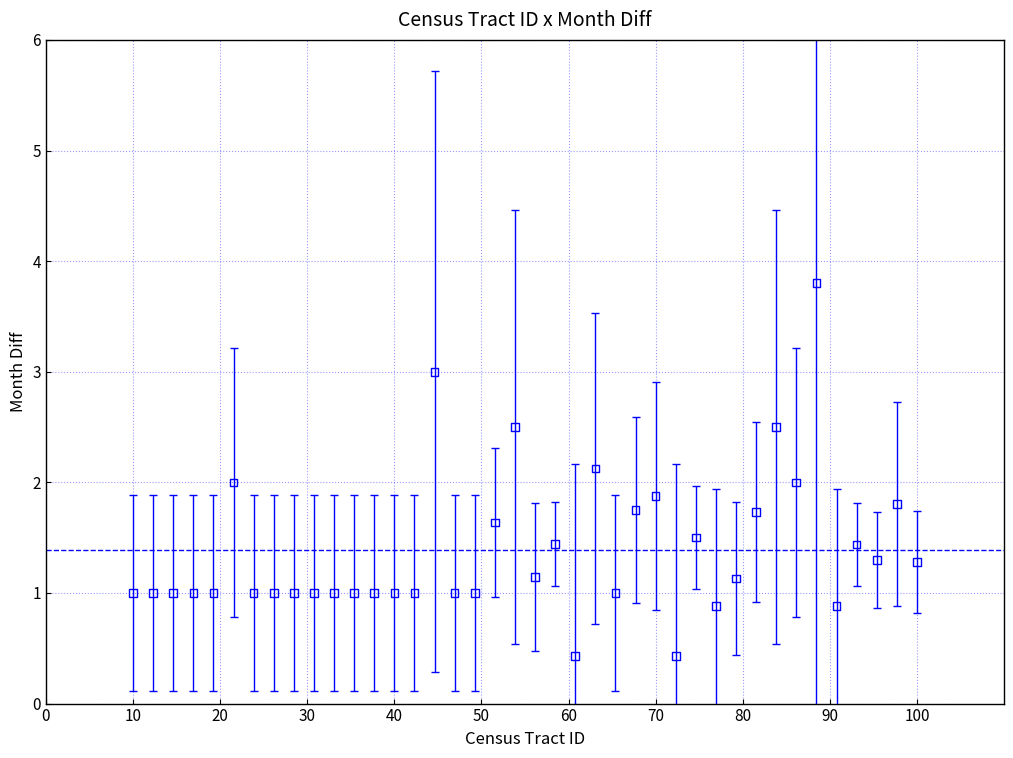

What is the range of X values (max minus min)?

90.0